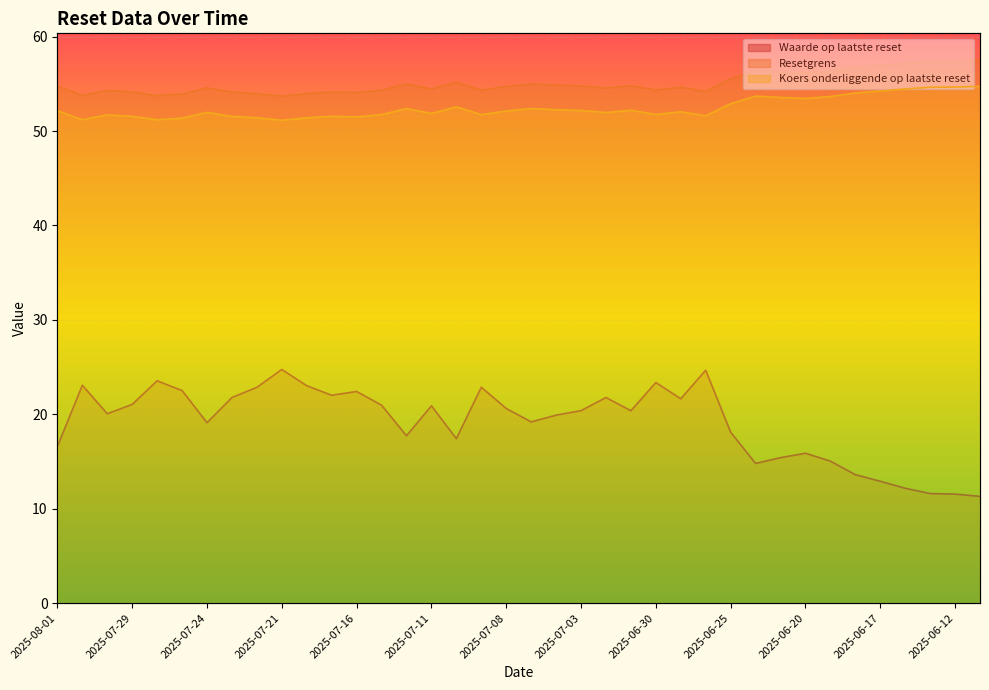

What position from the left is 2025-08-01?

1